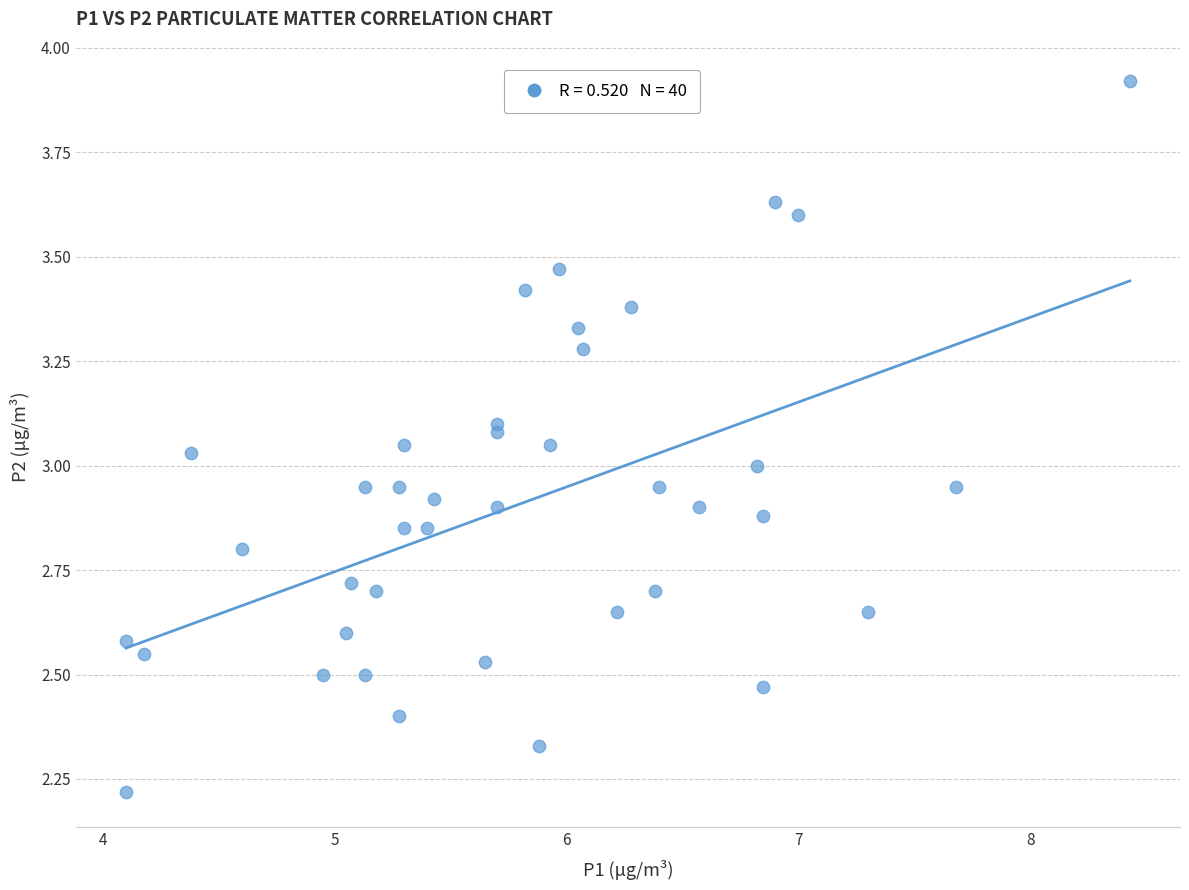

What is the range of Y values (max minus min)?

1.7